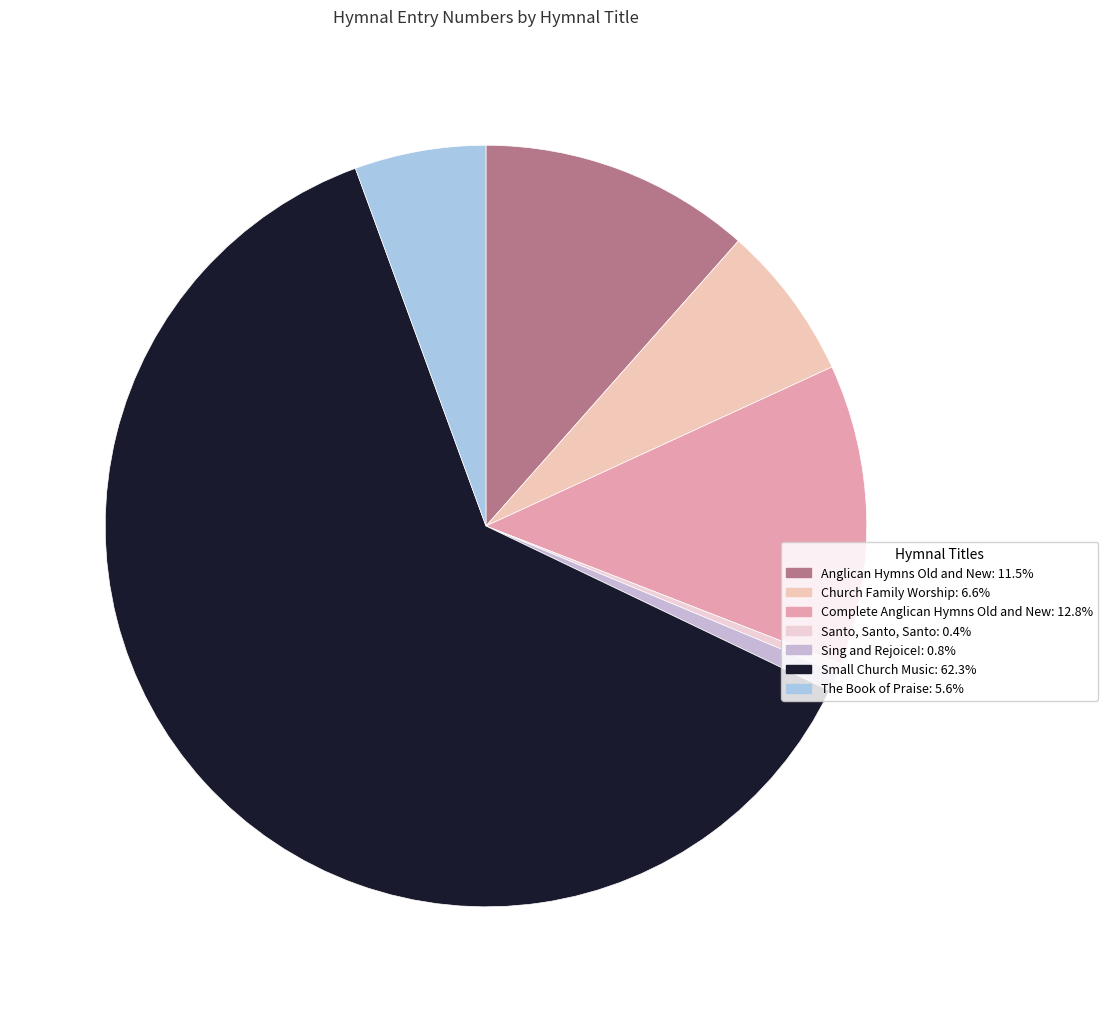

Approximately how many times larger is the value at The Book of Praise compared to Sing and Rejoice!?

6.7